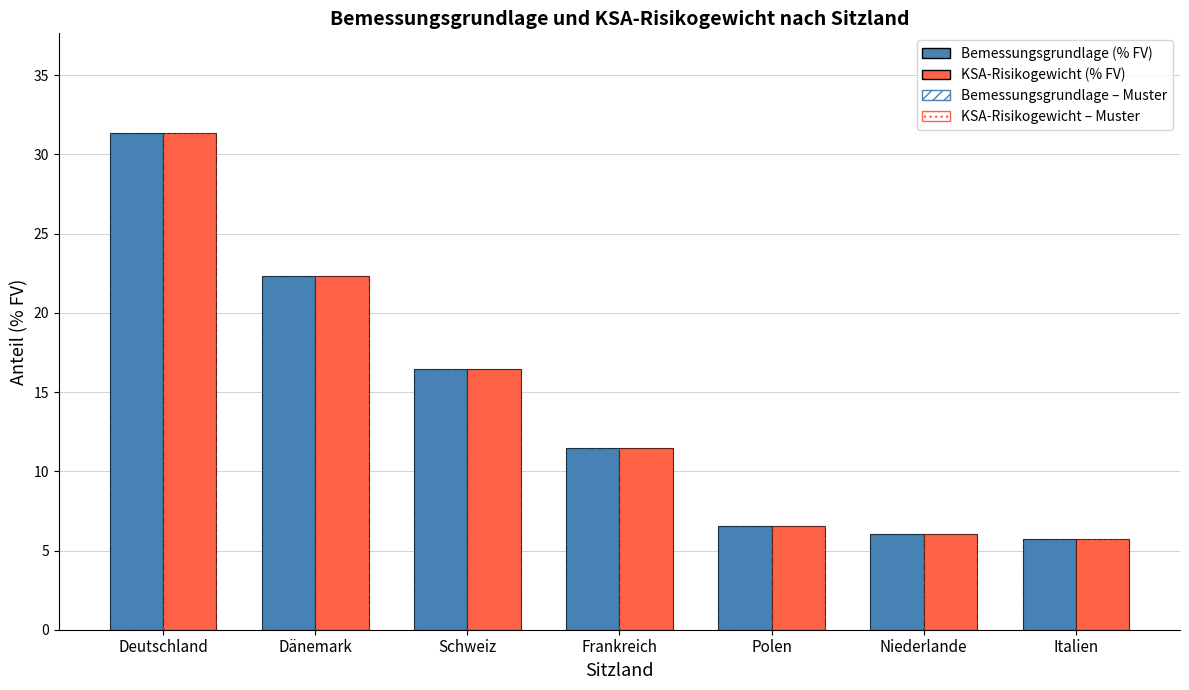

The KSA-Risikogewicht – Muster series shows 31.4 at Deutschland. True or false?

True